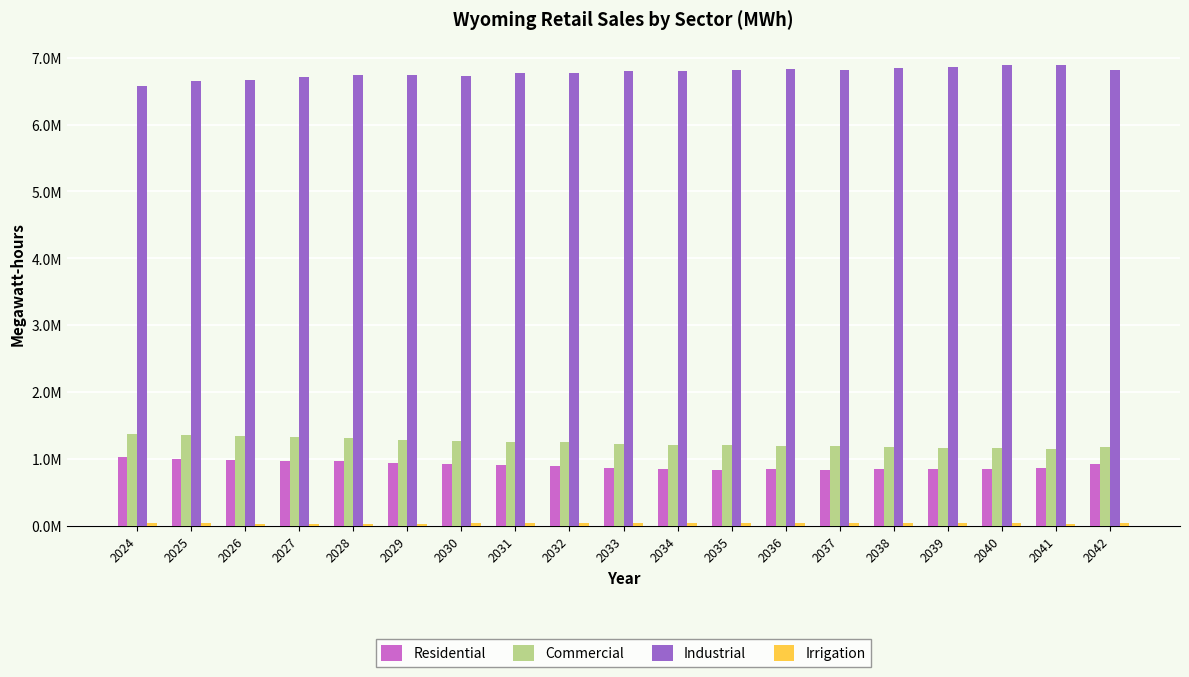

Does the chart contain stacked bars?

No